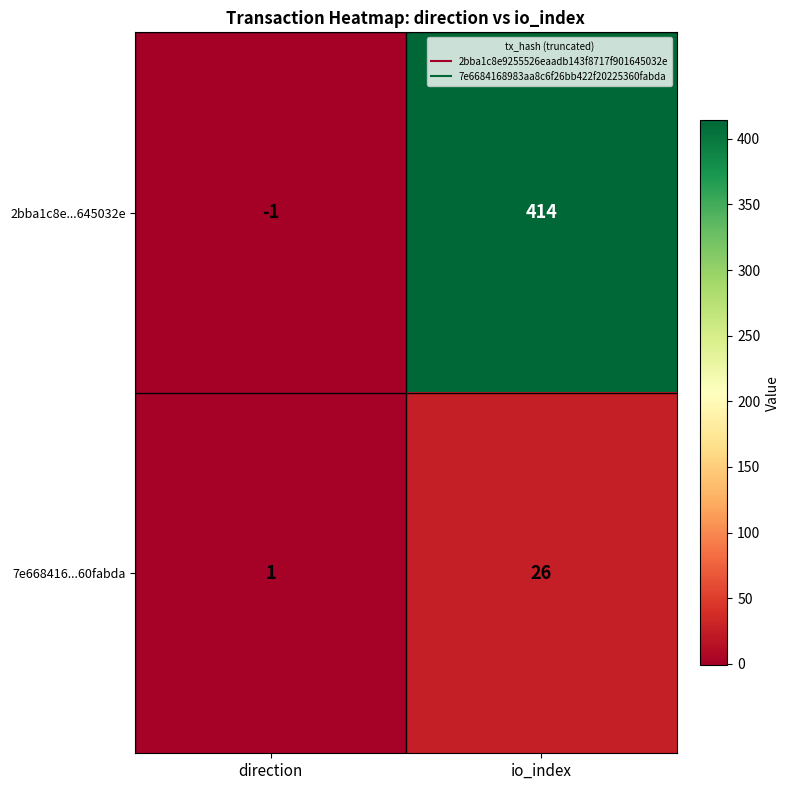

True or false: 7e668416...60fabda has a value of 1 at direction.

True